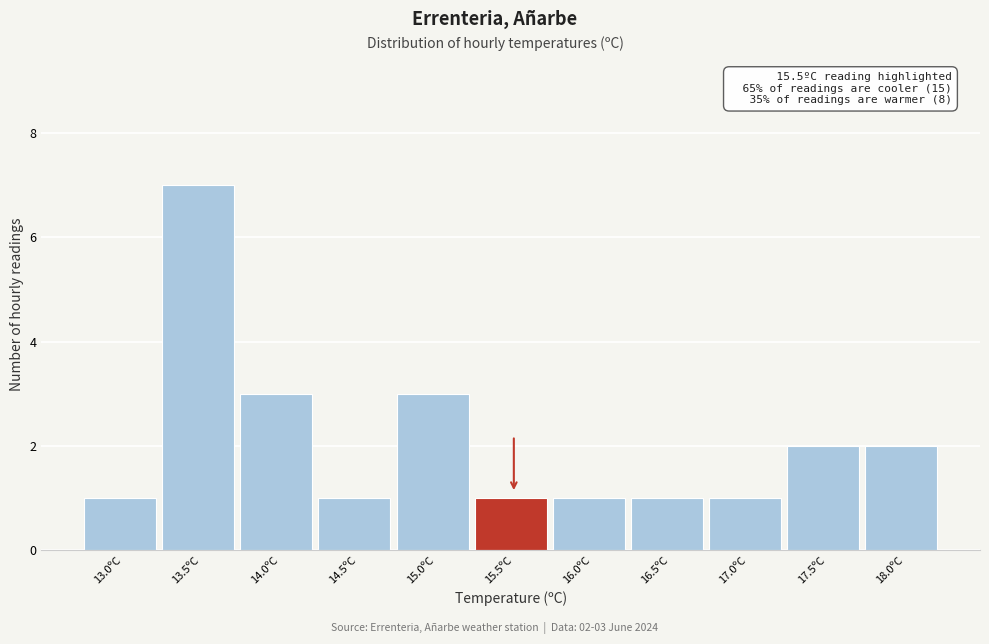

Reading left to right, transcribe all the data shown in this chart.

1	7	3	1	3	1	1	1	1	2	2